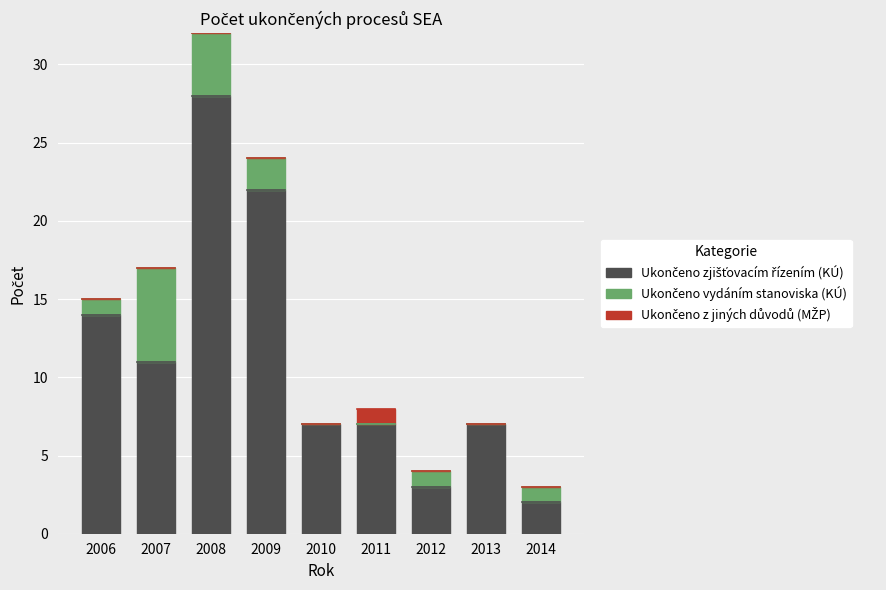

At which category is the sum across all series the highest?

2008